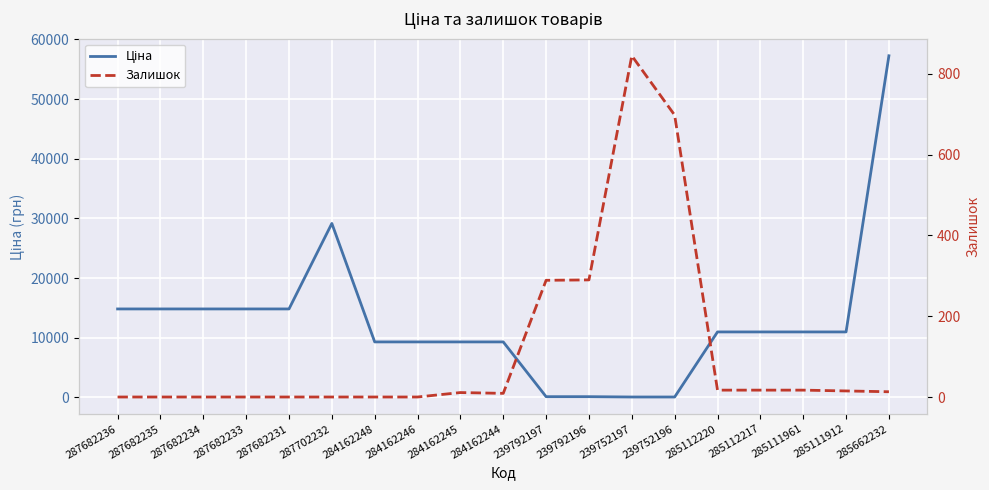

How many lines are shown in the chart?

2